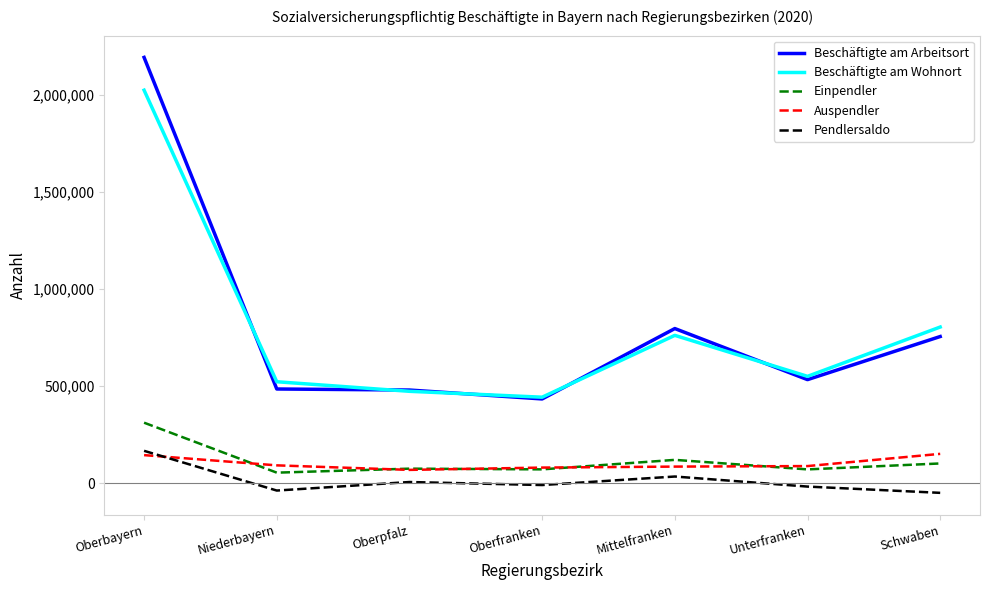

True or false: Beschäftigte am Arbeitsort and Pendlersaldo intersect in this chart.

False